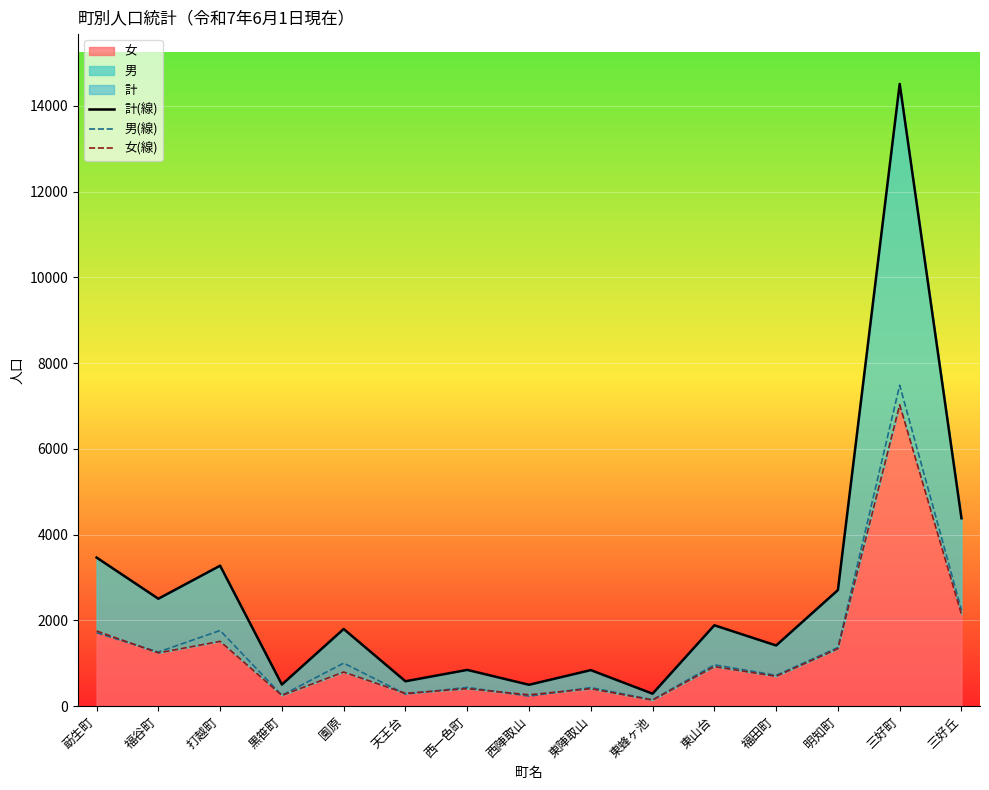

How many data points in 女(線) are above 796?

7